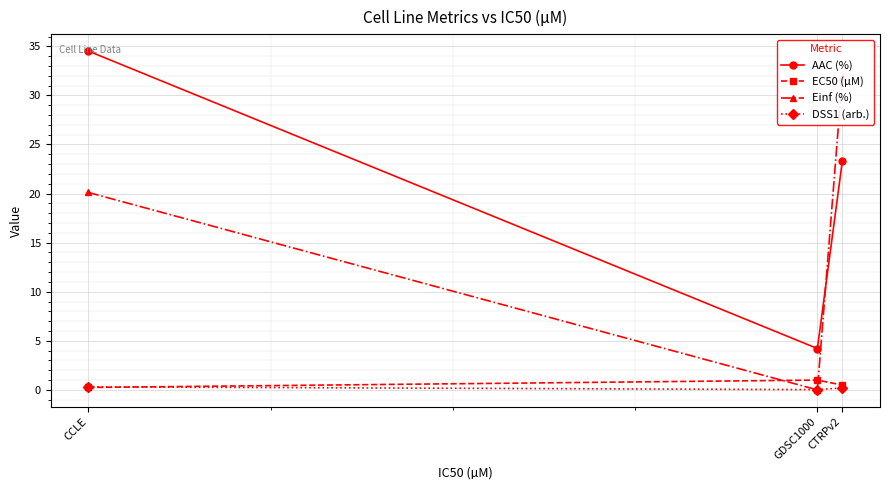

Reading right to left, transcribe all the data shown in this chart.

AAC (%): CTRPv2=23.3	GDSC1000=4.2	CCLE=34.5
EC50 (µM): CTRPv2=0.5	GDSC1000=1.0	CCLE=0.2
Einf (%): CTRPv2=31.9	GDSC1000=0.0	CCLE=20.1
DSS1 (arb.): CTRPv2=0.2	GDSC1000=0.0	CCLE=0.3